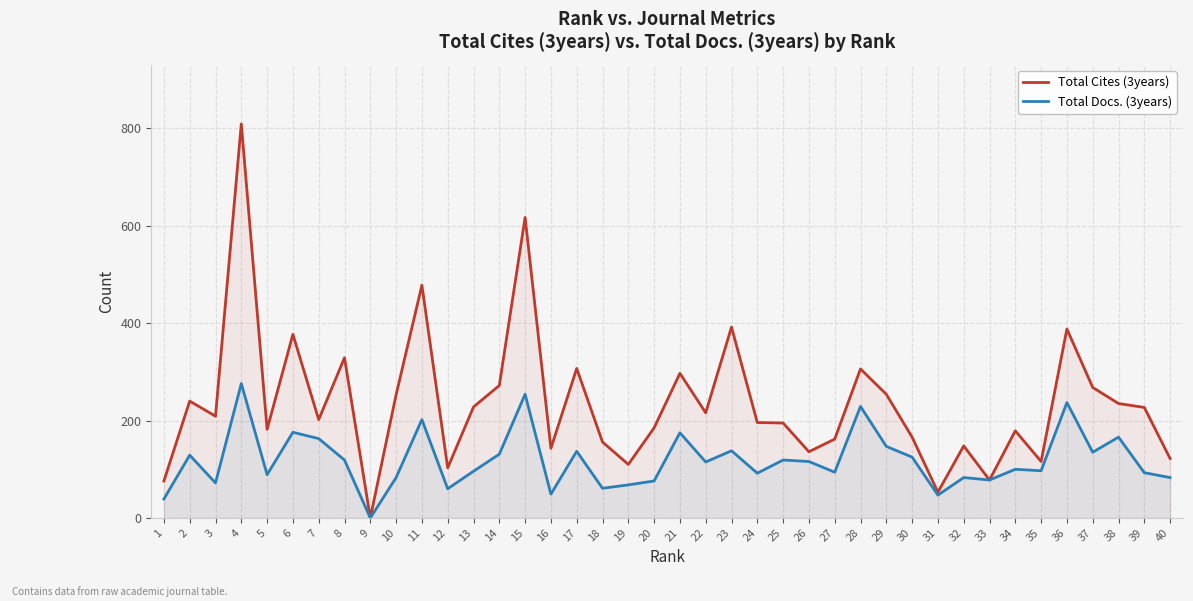

Reading left to right, transcribe all the data shown in this chart.

Total Cites (3years): 1=76	2=240	3=209	4=809	5=182	6=377	7=202	8=329	9=0	10=253	11=478	12=103	13=228	14=272	15=617	16=143	17=307	18=156	19=110	20=185	21=297	22=216	23=392	24=196	25=195	26=136	27=162	28=306	29=254	30=166	31=53	32=148	33=78	34=179	35=116	36=388	37=268	38=235	39=227	40=122
Total Docs. (3years): 1=39	2=129	3=72	4=276	5=89	6=176	7=163	8=119	9=0	10=83	11=202	12=60	13=96	14=131	15=254	16=49	17=137	18=61	19=68	20=76	21=175	22=115	23=138	24=92	25=119	26=116	27=94	28=229	29=147	30=125	31=47	32=83	33=78	34=100	35=97	36=237	37=135	38=166	39=93	40=83